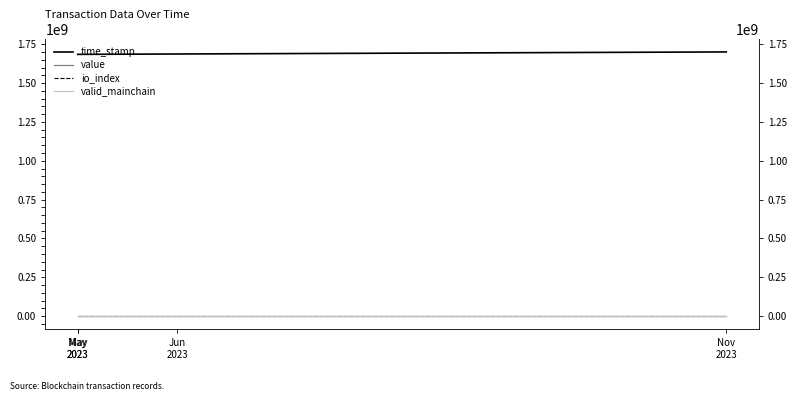

True or false: valid_mainchain and value intersect in this chart.

False